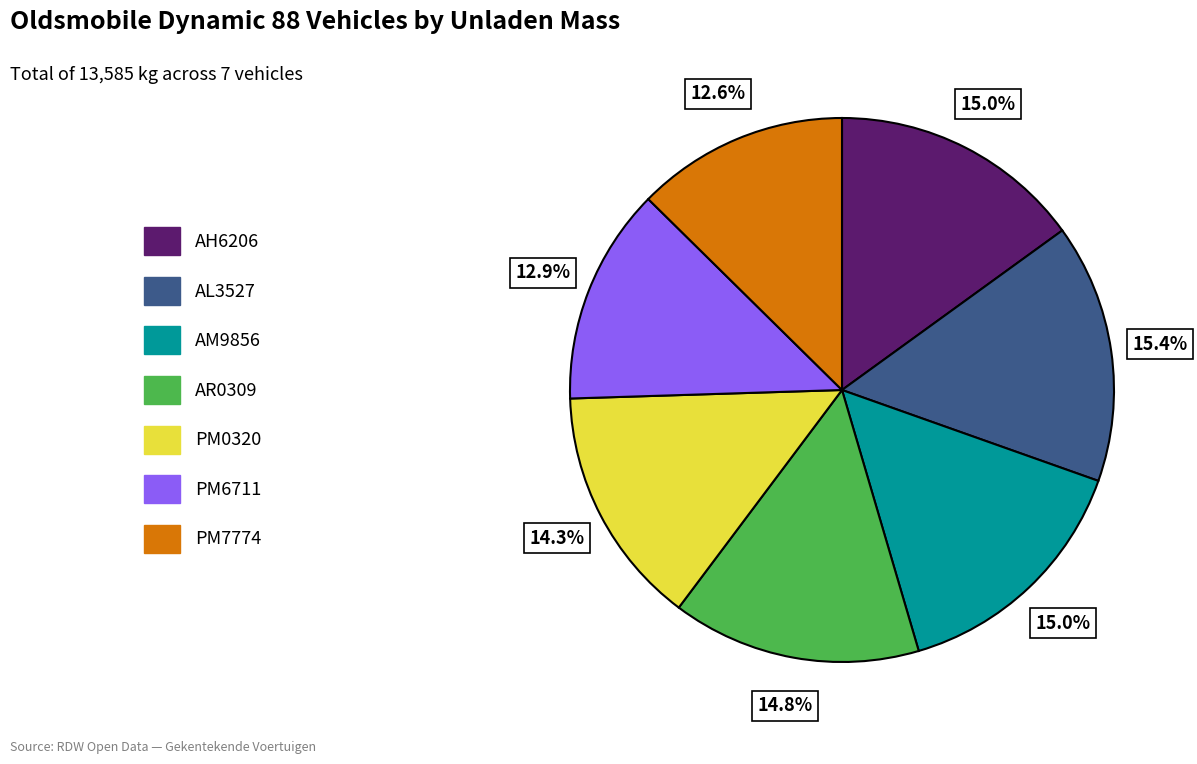

Is AL3527 the majority of the pie?

No